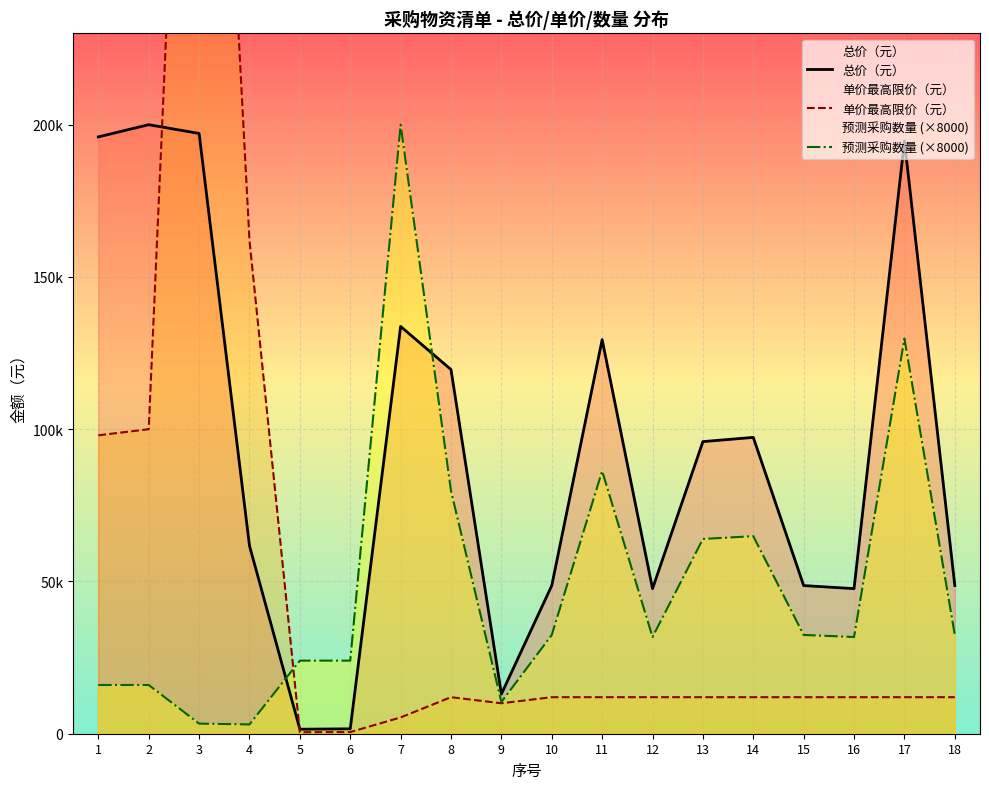

Count the number of data series in this chart.

3